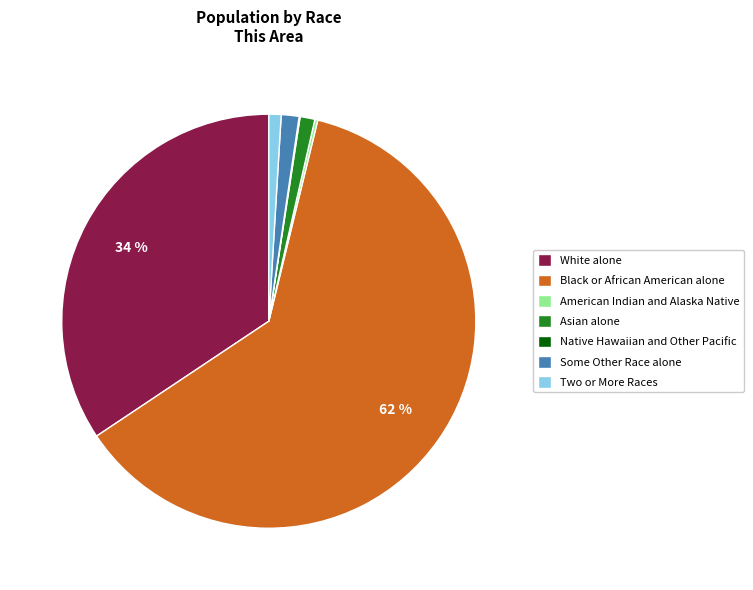

Does White alone account for over 50% of the chart?

No